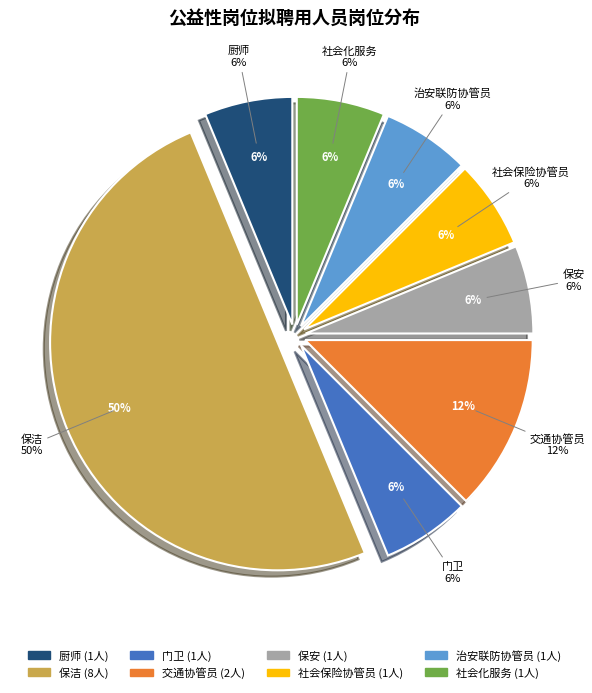

Does 保洁 account for over 50% of the chart?

No